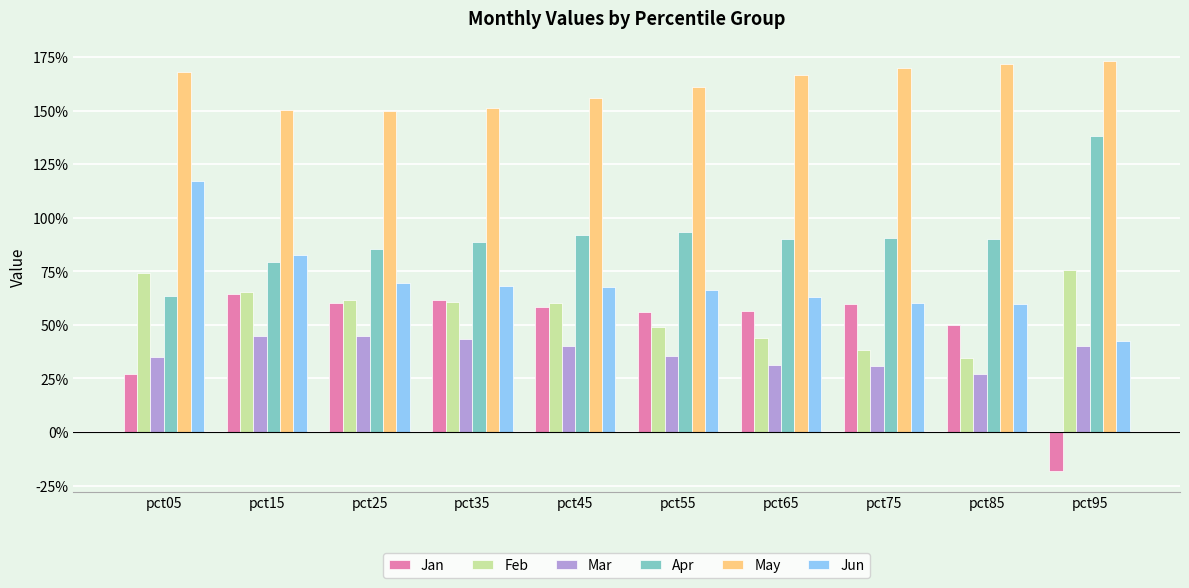

Are the bars grouped side by side (vs. stacked)?

Yes